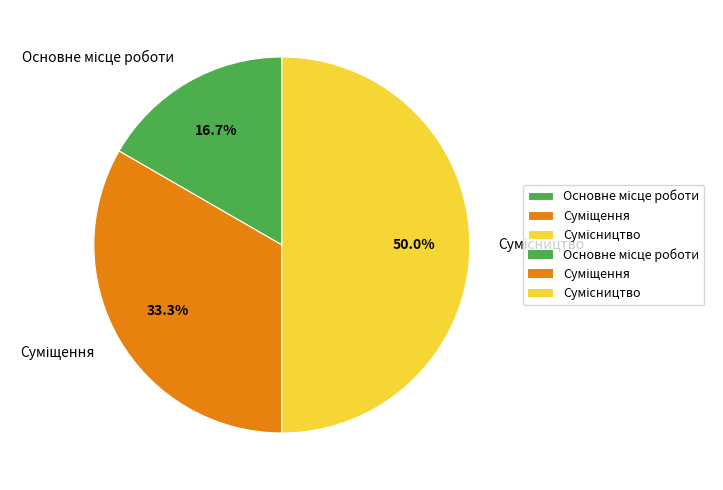

The Суміщення slice represents 33% of the pie. True or false?

True